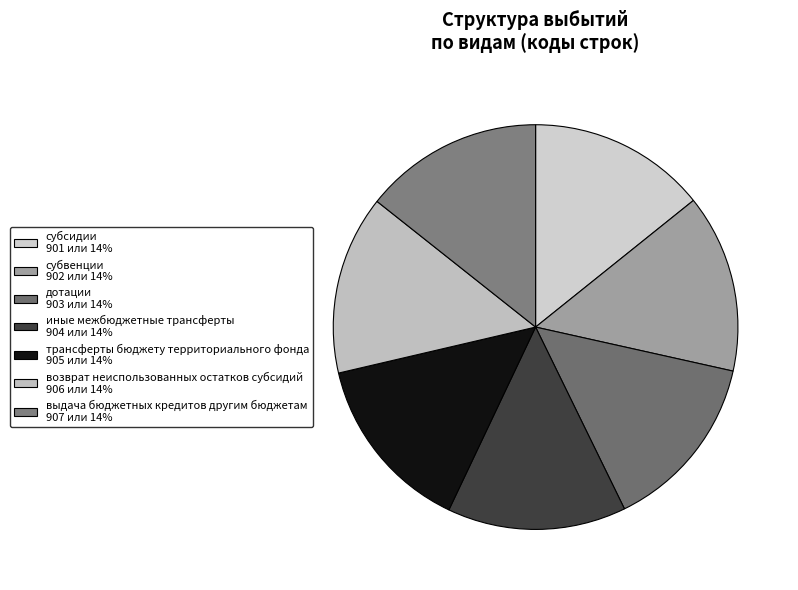

To the nearest percent, what is the average slice percentage?

14%